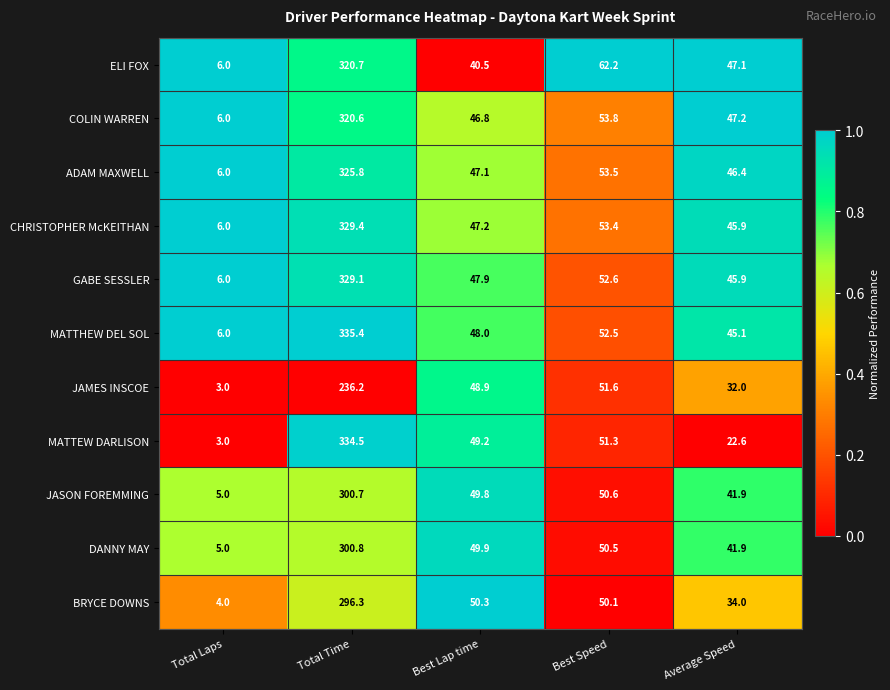

Which series has the largest range (max minus min)?

MATTEW DARLISON